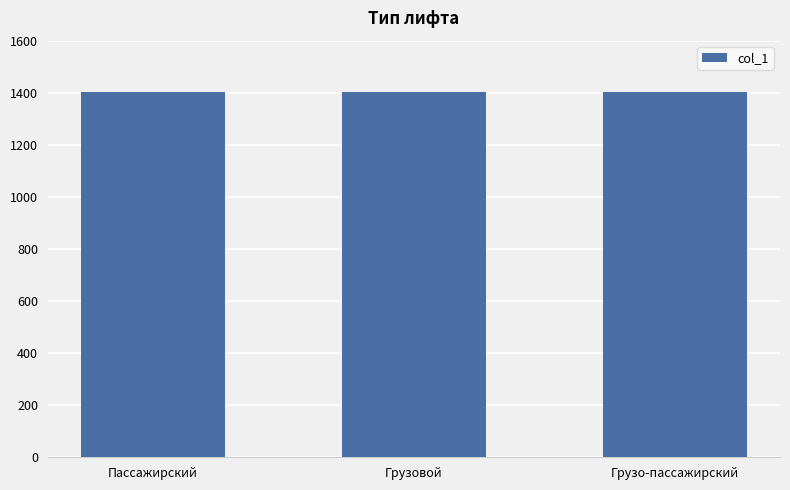

What is the ratio of the value at Грузовой to the value at Грузо-пассажирский?

1.0